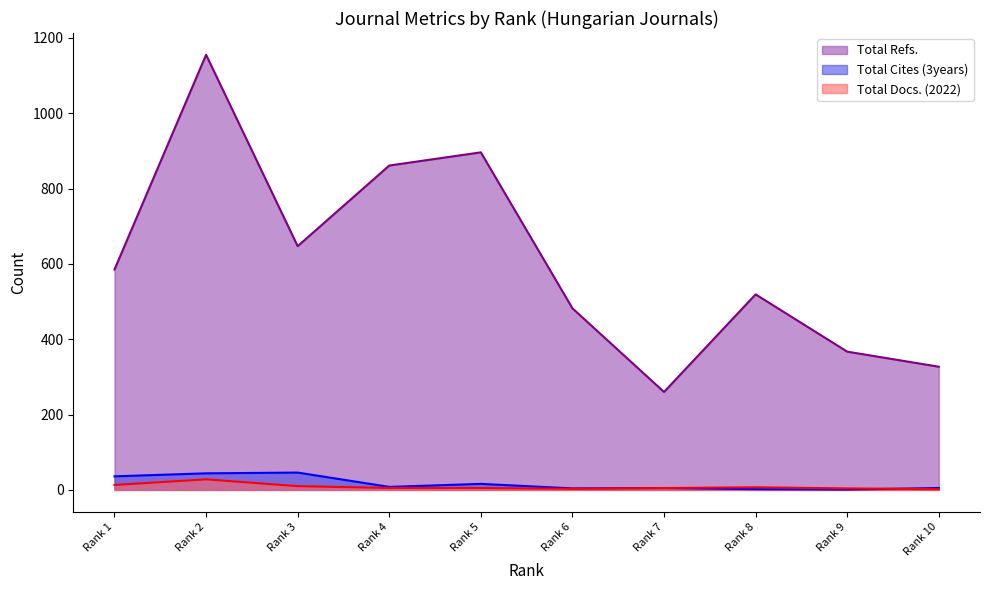

What is the spread (max minus min) of values at Rank 7?

255